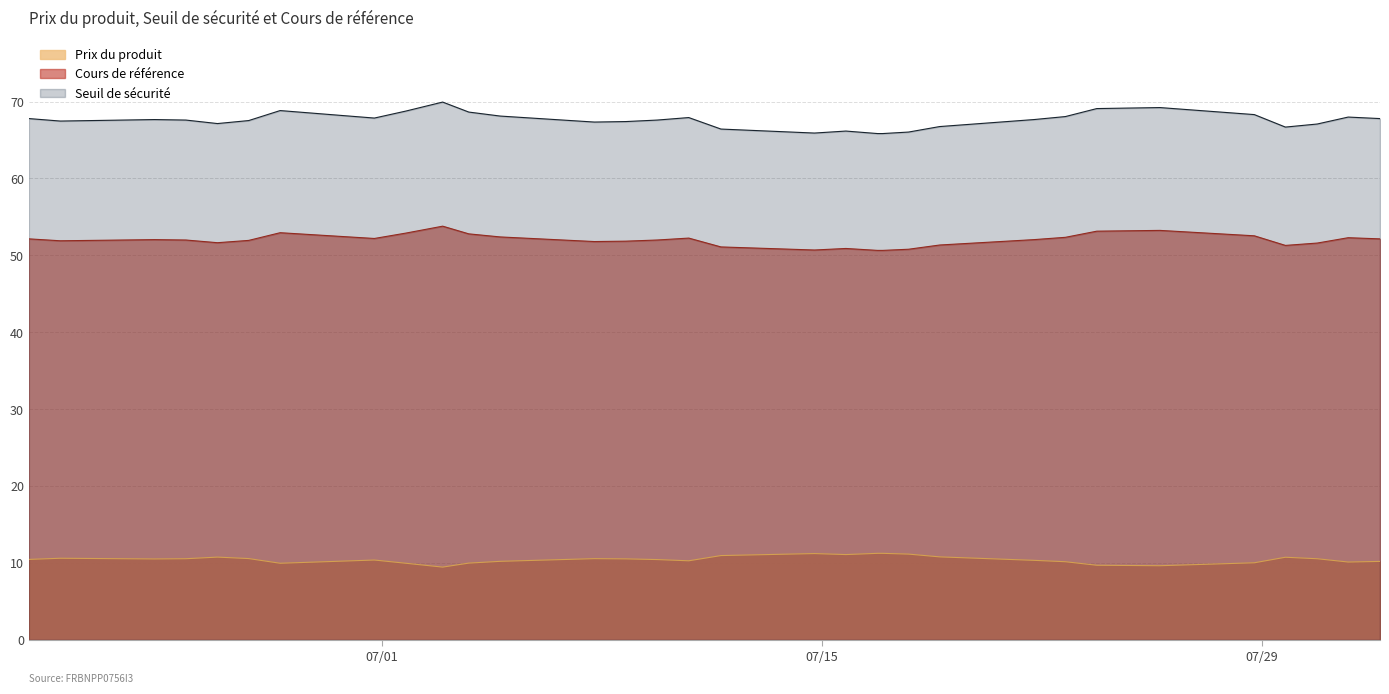

What is the minimum value shown in the chart?

9.5